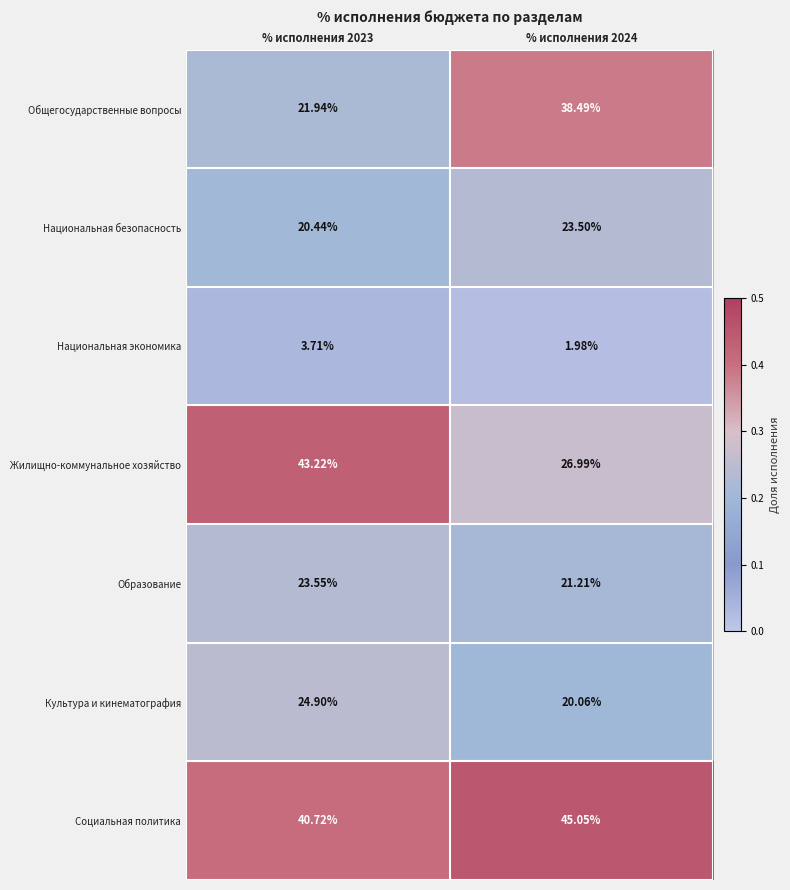

Which series has the largest total across all categories?

Социальная политика